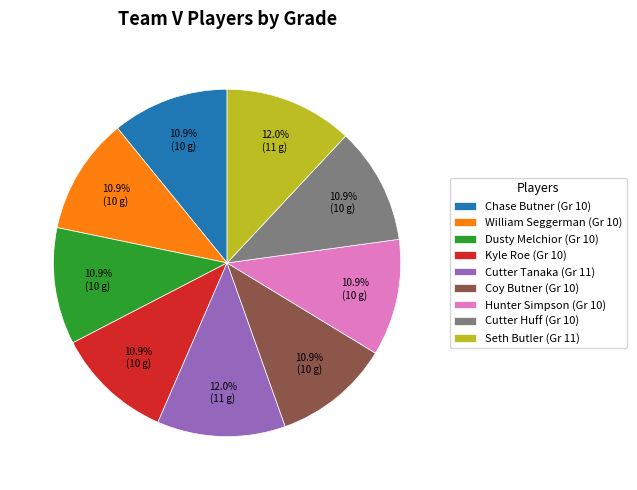

Does Dusty Melchior represent more than half of the total?

No